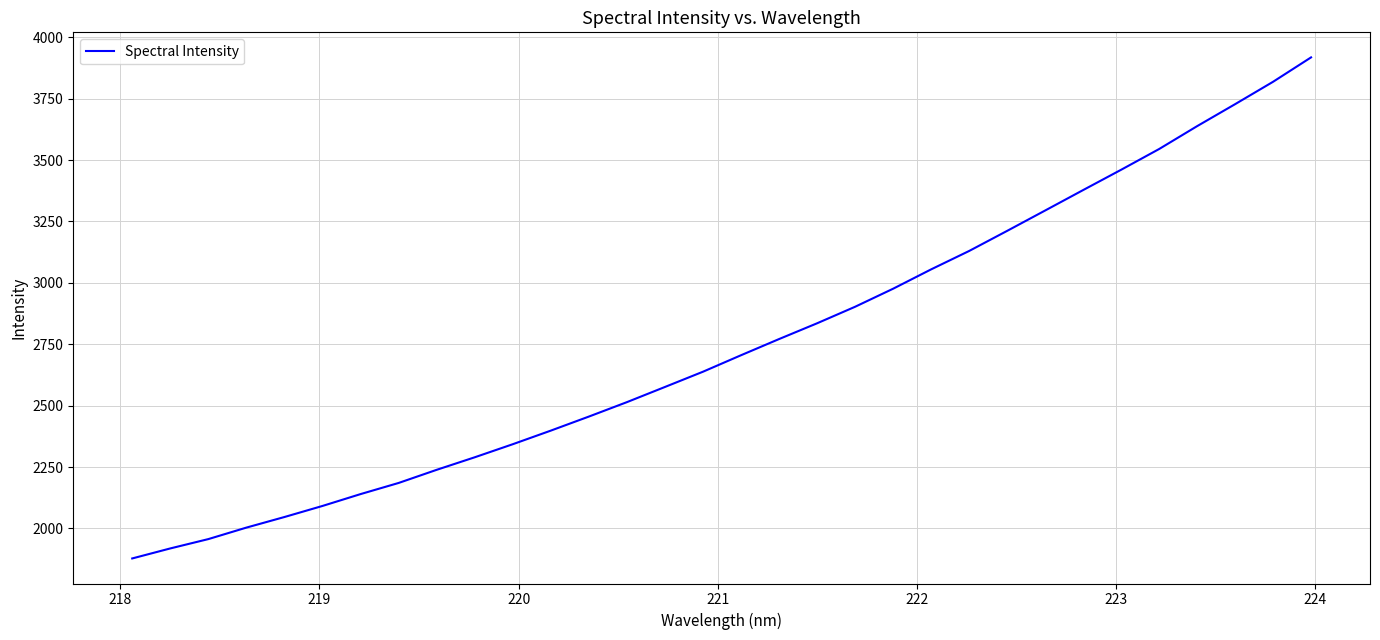

What is the difference between the maximum and minimum values?

2040.2